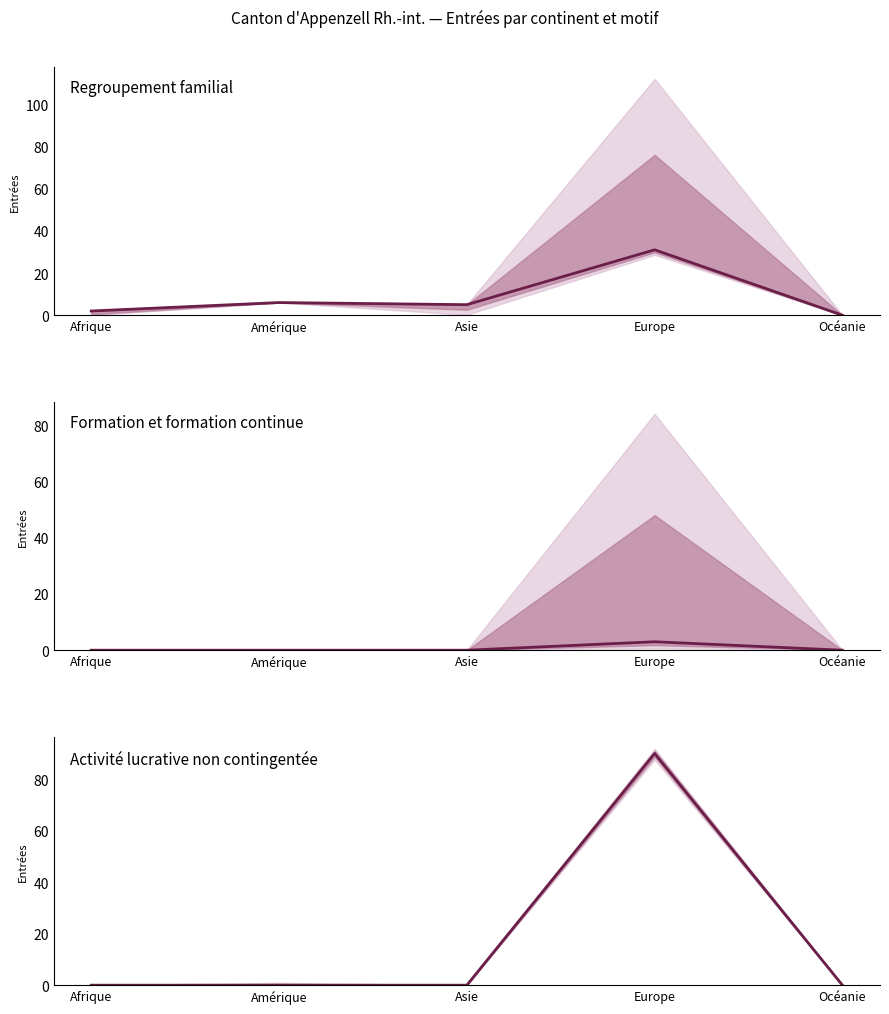

Reading left to right, list all the values displayed in this chart.

Regroupement familial: 2	6	5	31	0
Formation et formation continue: 0	0	0	3	0
Activité lucrative non contingentée: 0	0	0	90	0